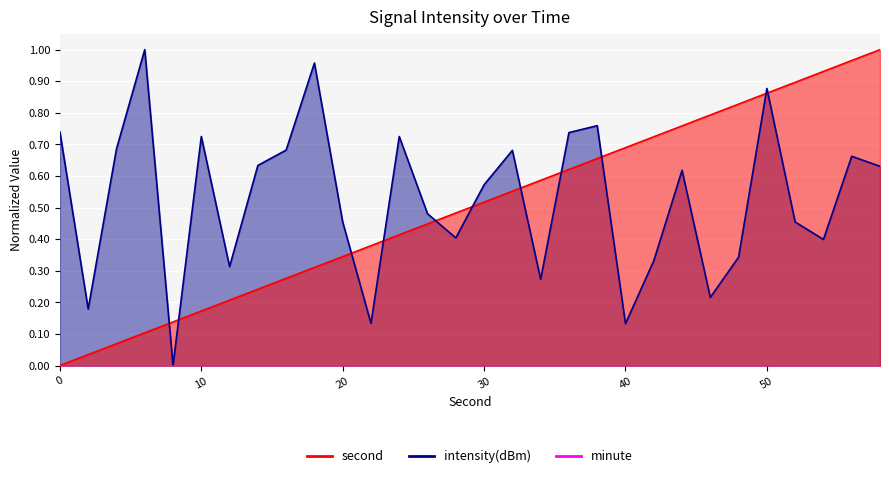

Rank the series by their average value, from highest to lowest.

intensity(dBm), second